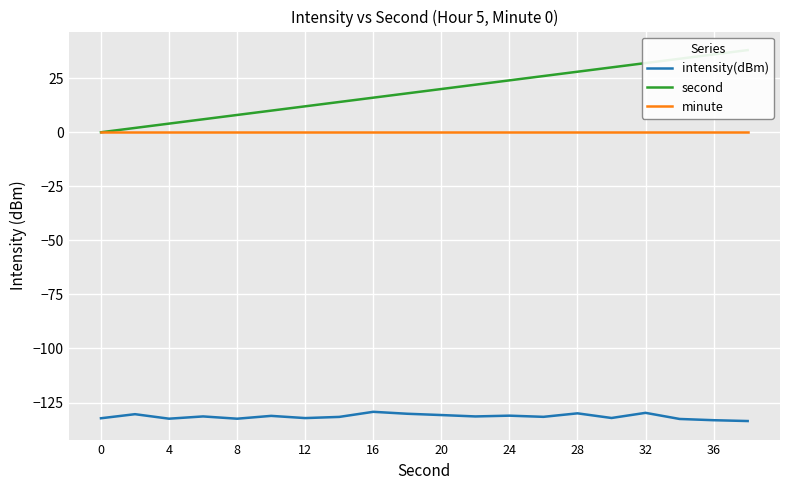

What is the value of the second point at the 4th from the left?

6.0